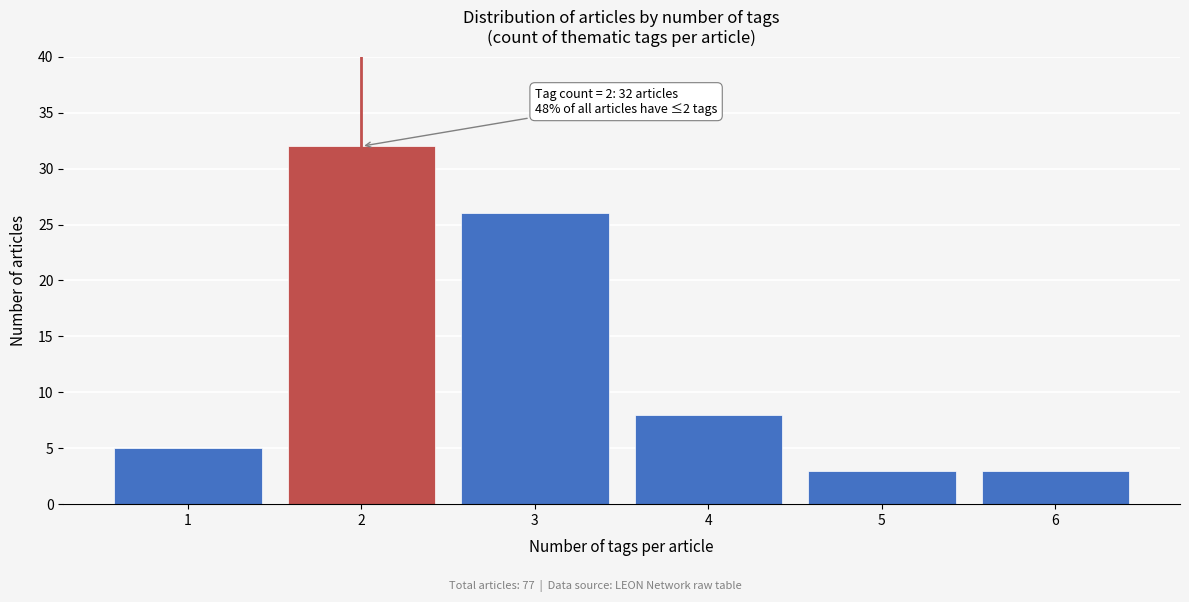

Reading left to right, extract all data points from this chart.

1=5	2=32	3=26	4=8	5=3	6=3